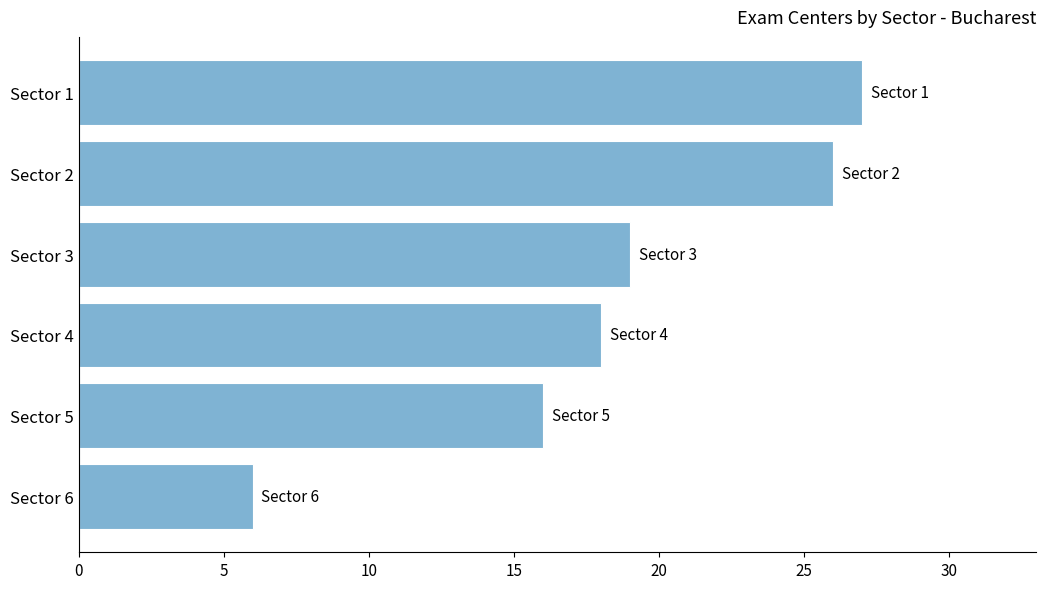

Reading bottom to top, extract all data points from this chart.

6	16	18	19	26	27